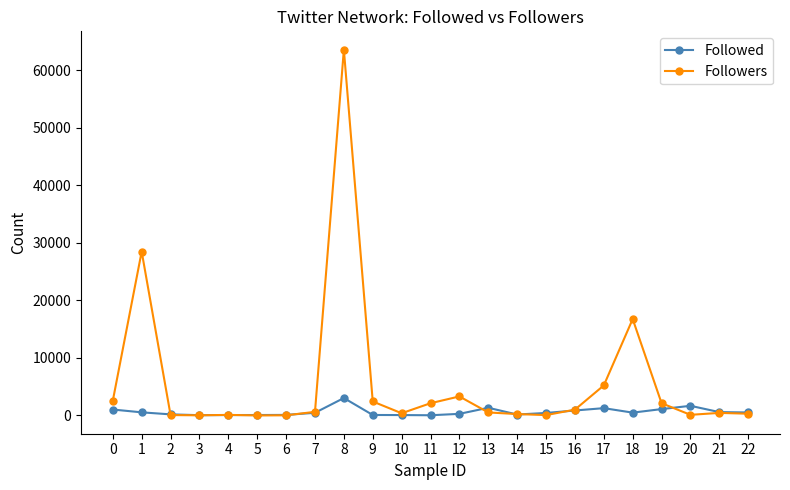

Is it true that Followed equals 50 at 3?

True